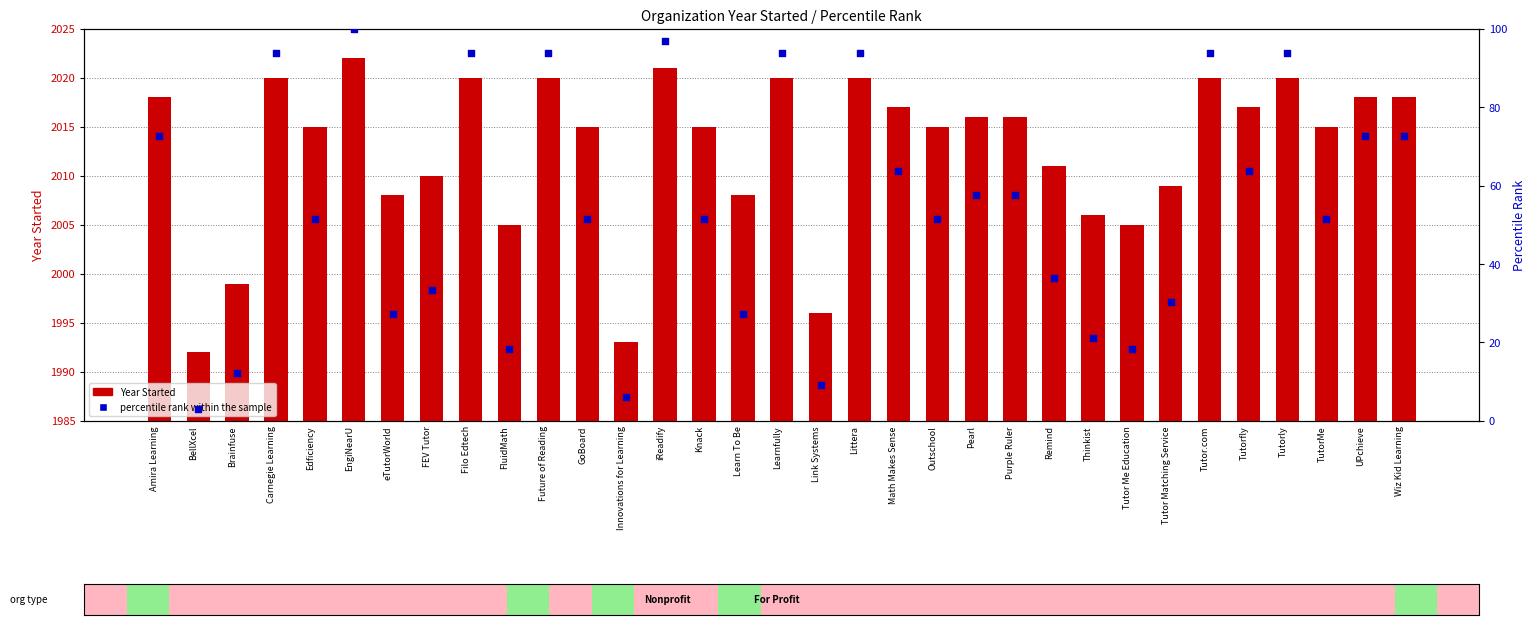

What is the total value across all series at Carnegie Learning?

2113.9